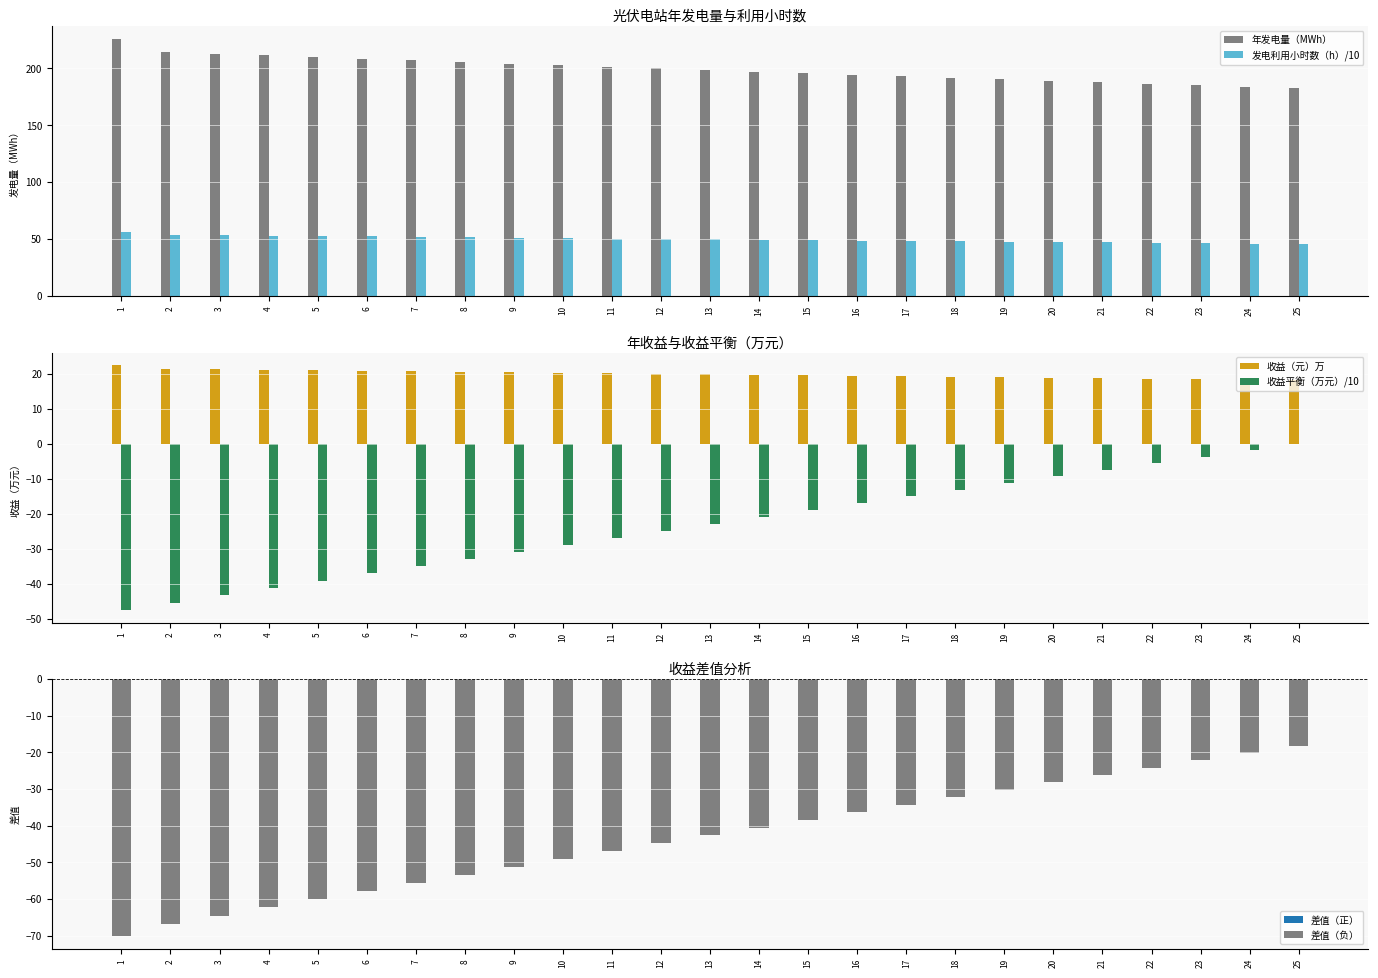

Reading left to right, what are all the values shown in this chart?

年发电量（MWh）: 225.6	214.3	212.8	211.3	209.8	208.3	206.9	205.4	204.0	202.6	201.2	199.7	198.3	197.0	195.6	194.2	192.8	191.5	190.2	188.8	187.5	186.2	184.9	183.6	182.3
发电利用小时数（h）/10: 56.6	53.8	53.4	53.1	52.7	52.3	52.0	51.6	51.2	50.9	50.5	50.2	49.8	49.5	49.1	48.8	48.4	48.1	47.8	47.4	47.1	46.8	46.4	46.1	45.8
收益（元）万: 22.6	21.4	21.3	21.1	21.0	20.8	20.7	20.5	20.4	20.3	20.1	20.0	19.8	19.7	19.6	19.4	19.3	19.1	19.0	18.9	18.8	18.6	18.5	18.4	18.2
收益平衡（万元）/10: -47.5	-45.4	-43.2	-41.1	-39.0	-37.0	-34.9	-32.8	-30.8	-28.8	-26.8	-24.8	-22.8	-20.8	-18.8	-16.9	-15.0	-13.1	-11.2	-9.3	-7.4	-5.5	-3.7	-1.9	-0.0
差值（负）: -70.1	-66.8	-64.5	-62.3	-60.0	-57.8	-55.6	-53.4	-51.2	-49.0	-46.9	-44.7	-42.6	-40.5	-38.4	-36.3	-34.3	-32.2	-30.2	-28.2	-26.1	-24.2	-22.2	-20.2	-18.3